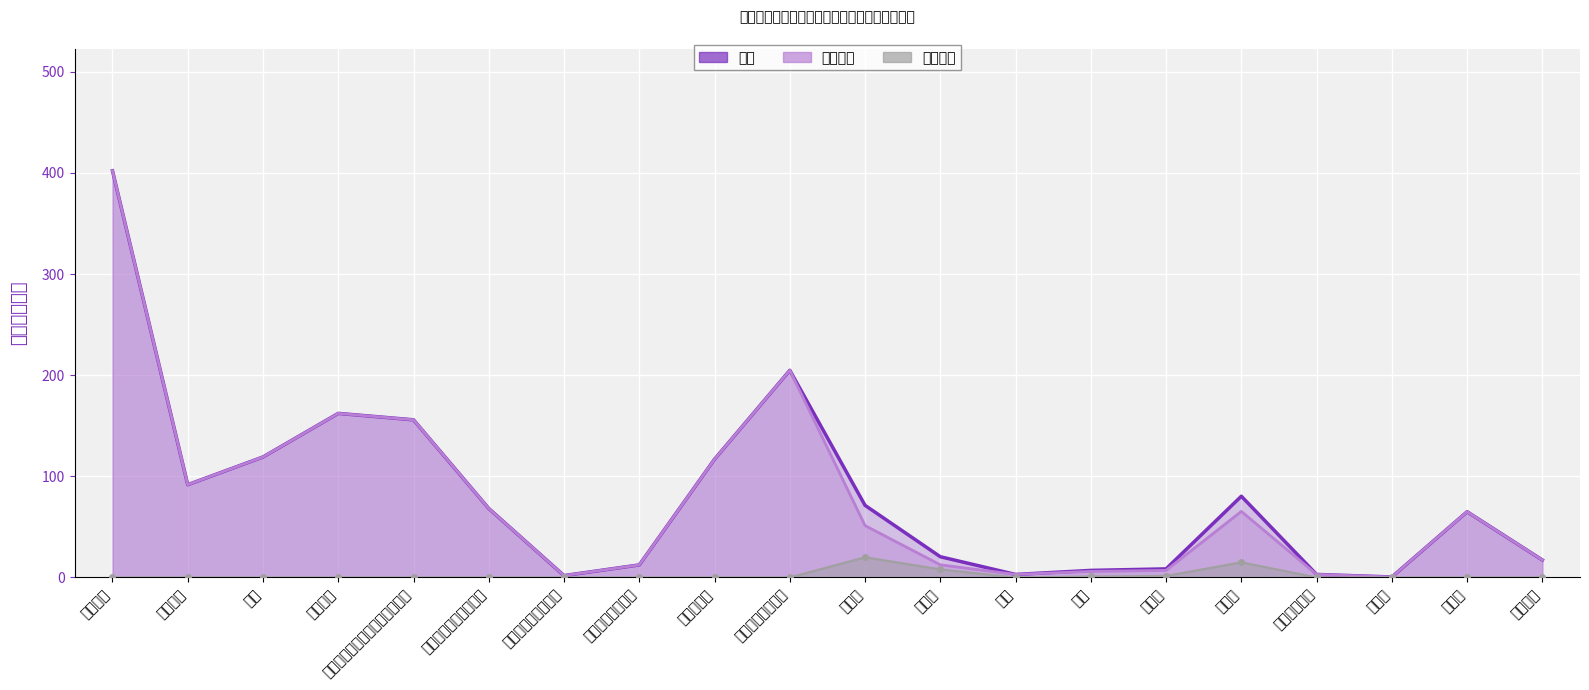

True or false: 项目支出 has a value of -12.9 at 基本工资.

False